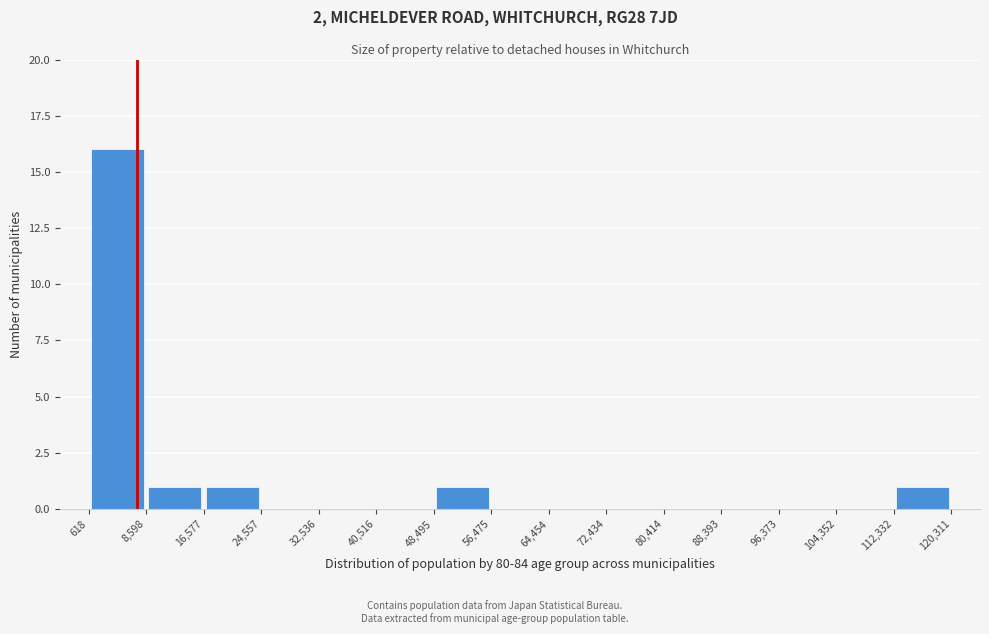

Which range on the x-axis has the tallest bar?

618 to 8,598